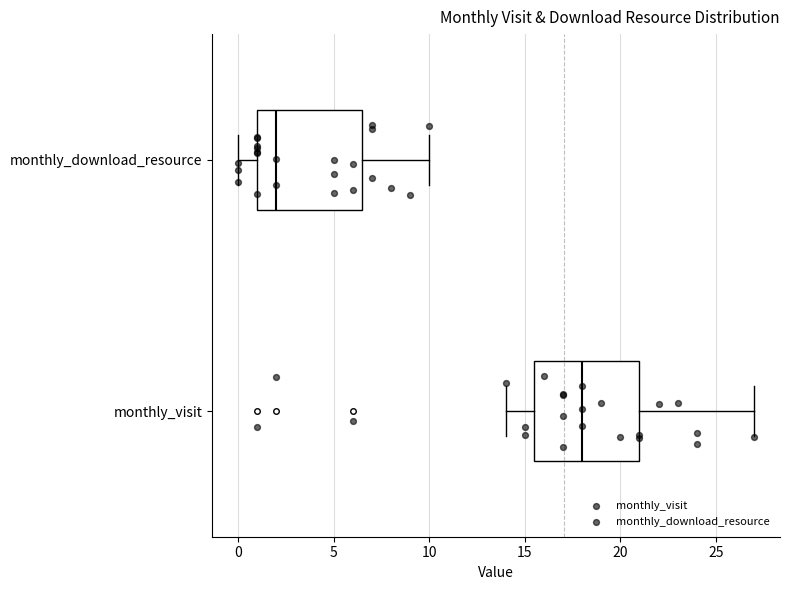

Which box's median line is the furthest to the right?

monthly_visit